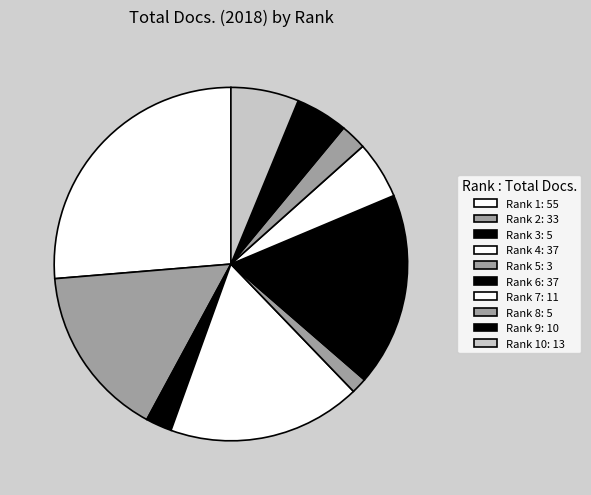

How many segments does this pie chart have?

10